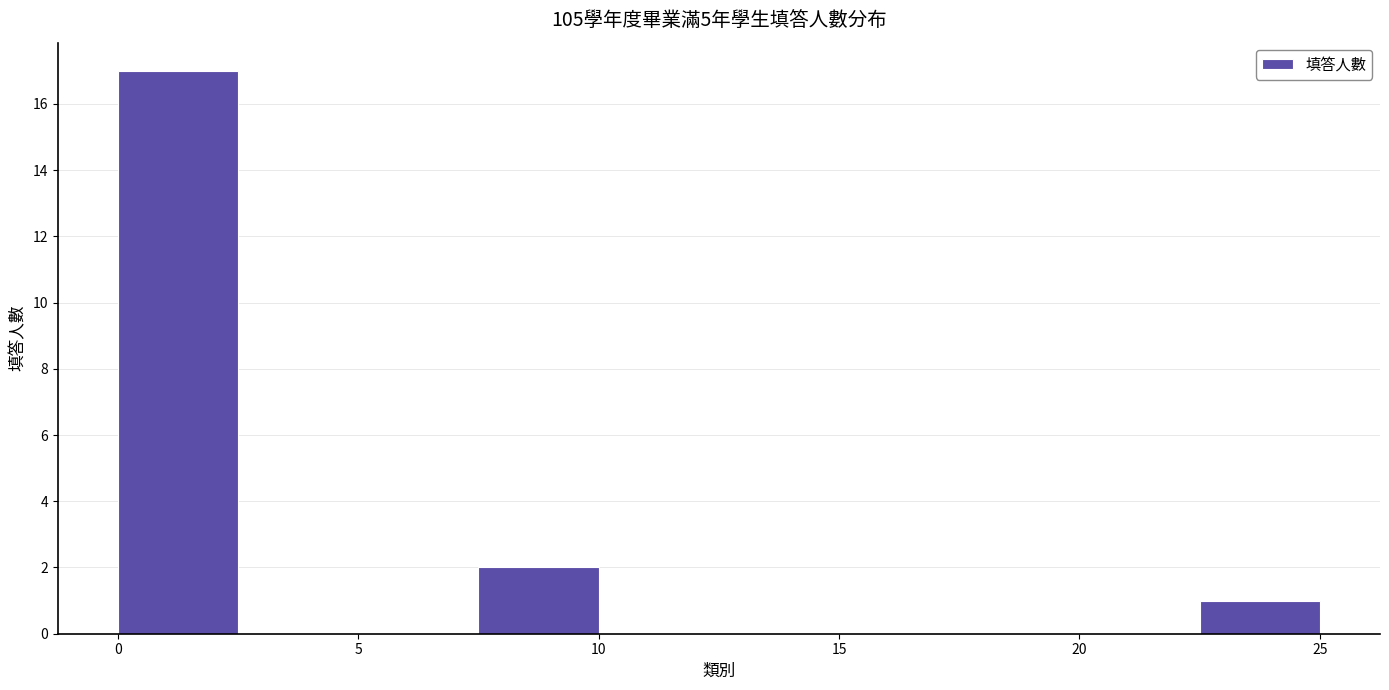

Over which range of the x-axis is the bar tallest?

0.0 to 2.5